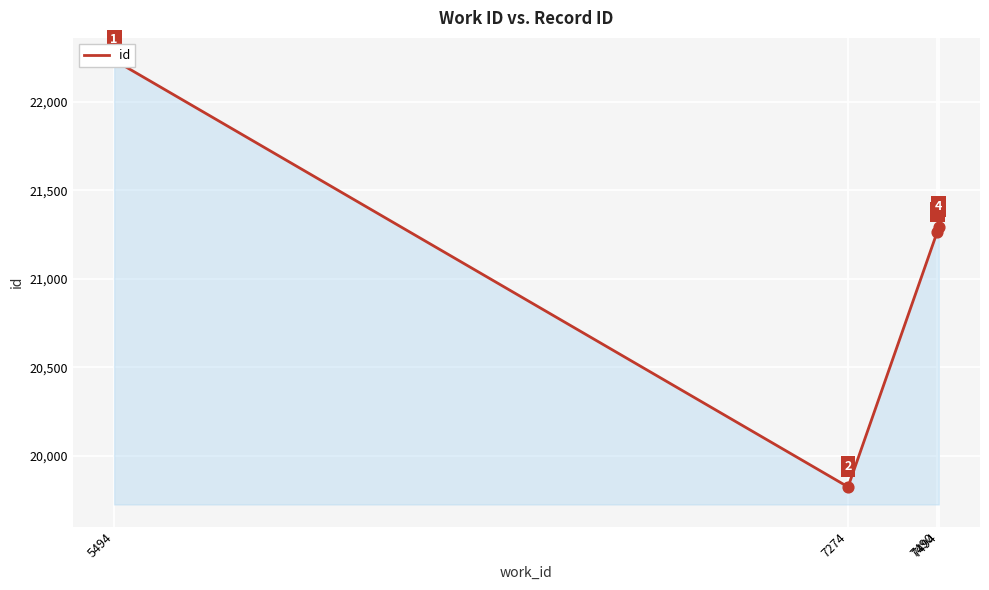

Between 5494 and 7494, which is larger?

5494